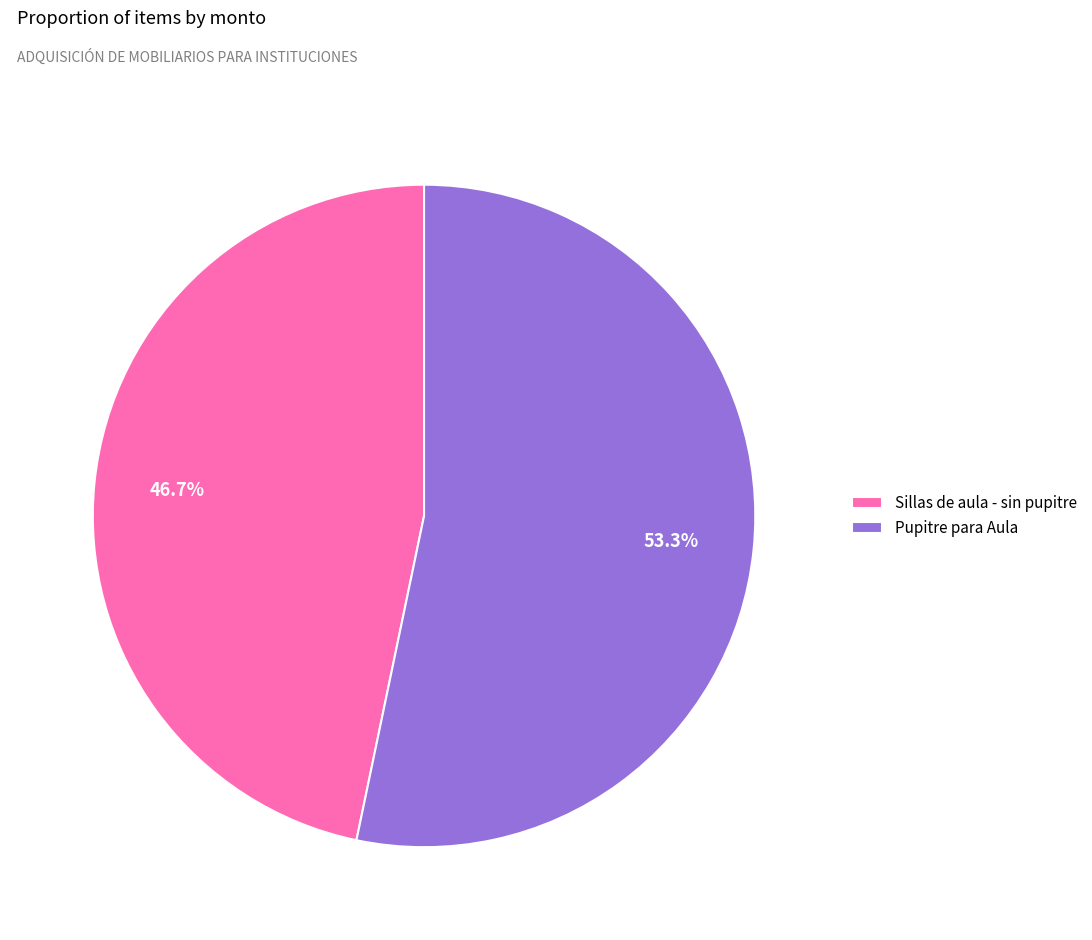

To the nearest percent, what is the difference between the largest and smallest slice percentages?

7%